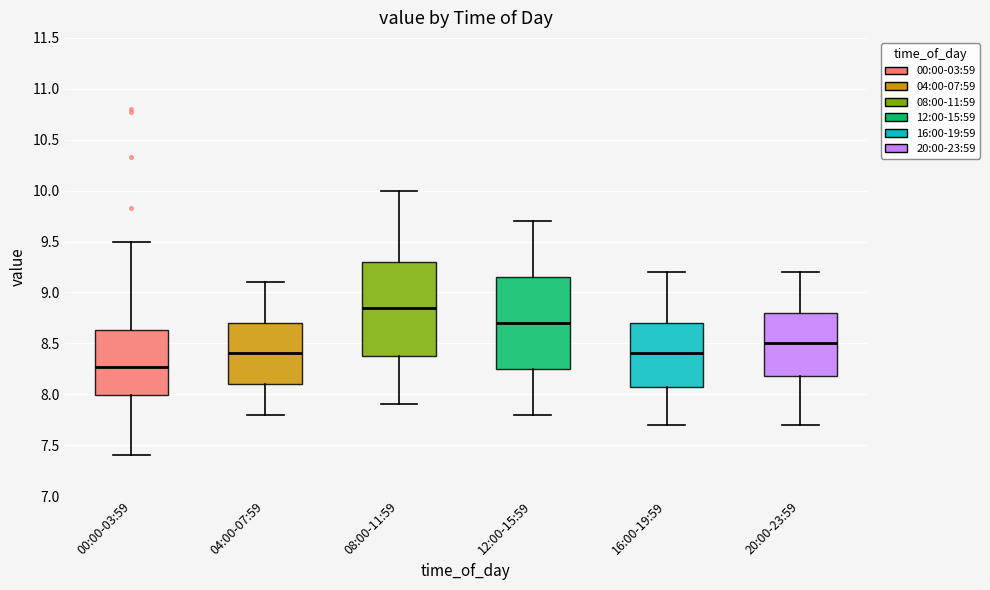

Reading left to right, read every box against the y-axis: the position of its median line, the range the box covers, and the ends of its whiskers. The values are not printed on the chart, so give them approximately, as read against the axis.

00:00-03:59: median 8.25, box 8.00 to 8.65, whiskers 7.40 to 9.50
04:00-07:59: median 8.40, box 8.10 to 8.70, whiskers 7.80 to 9.10
08:00-11:59: median 8.85, box 8.40 to 9.30, whiskers 7.90 to 10.00
12:00-15:59: median 8.70, box 8.25 to 9.15, whiskers 7.80 to 9.70
16:00-19:59: median 8.40, box 8.10 to 8.70, whiskers 7.70 to 9.20
20:00-23:59: median 8.50, box 8.20 to 8.80, whiskers 7.70 to 9.20